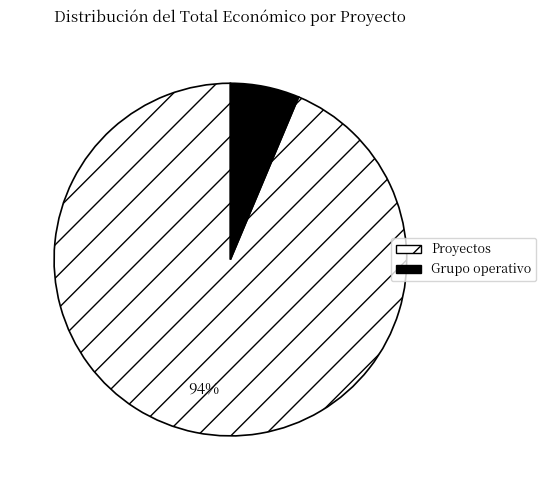

What is the smallest slice in the pie chart?

Grupo operativo